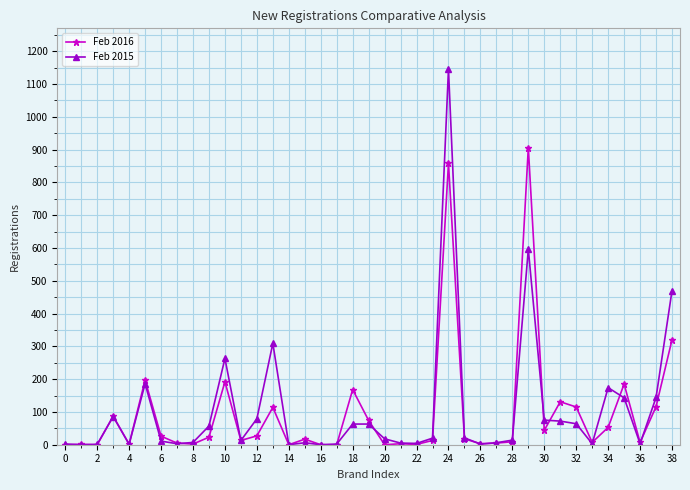

How many distinct data groups are displayed?

2